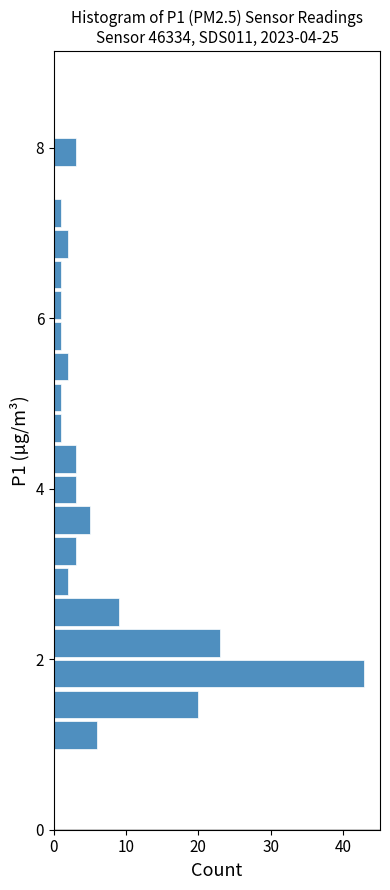

Read against the y-axis, roughly where is the centre of the longest bar?

1.8